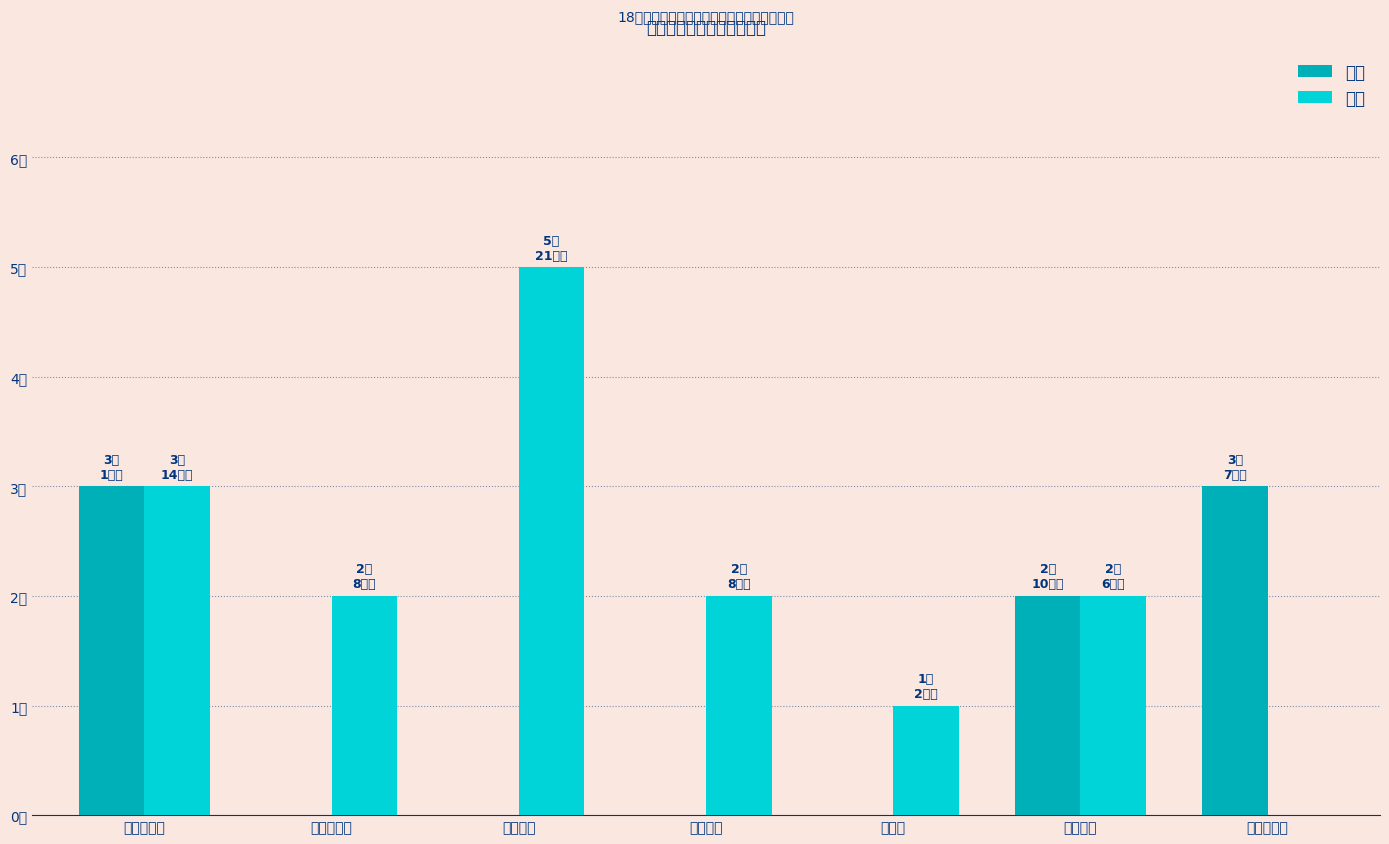

Between 专业基础课 and 专业课一, which series saw the biggest shift?

选修